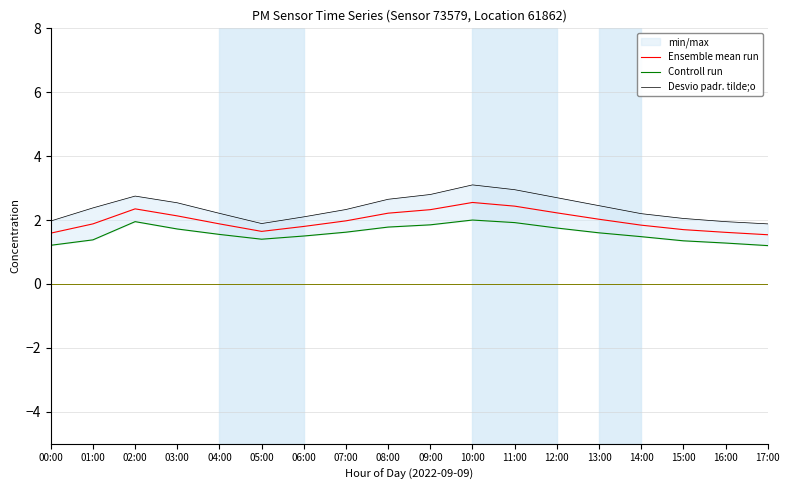

True or false: Controll run and Desvio padr. tilde;o cross at least once.

False